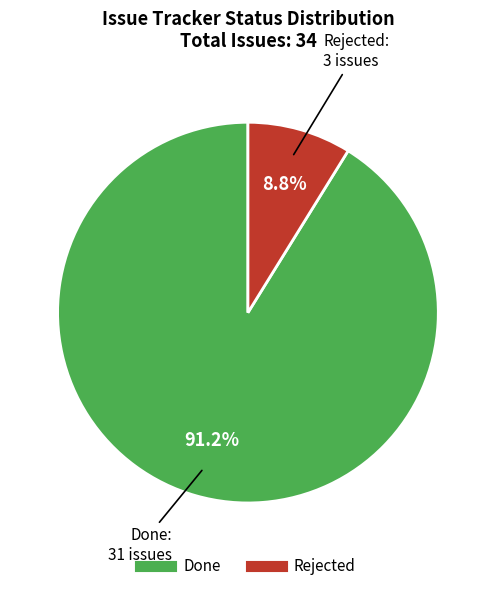

Is it true that Done is 97% of the pie?

False